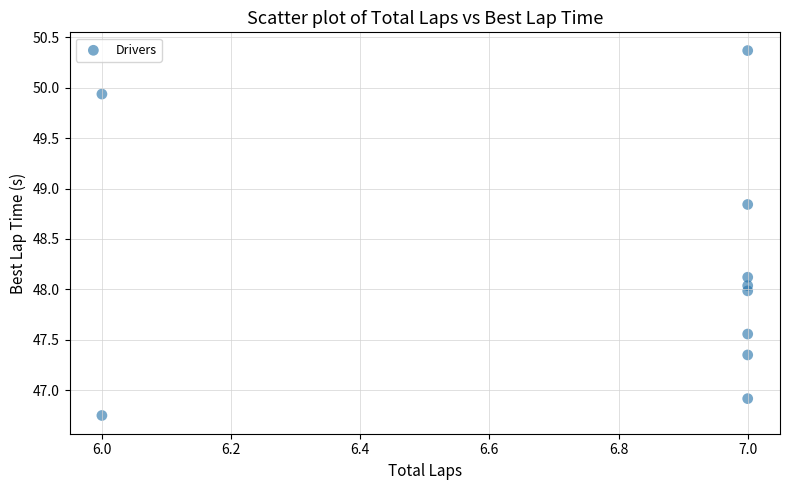

What is the range of Y values (max minus min)?

3.6